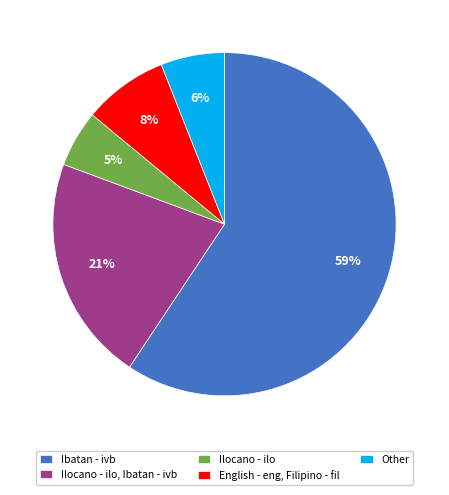

How many slices are in this pie chart?

5